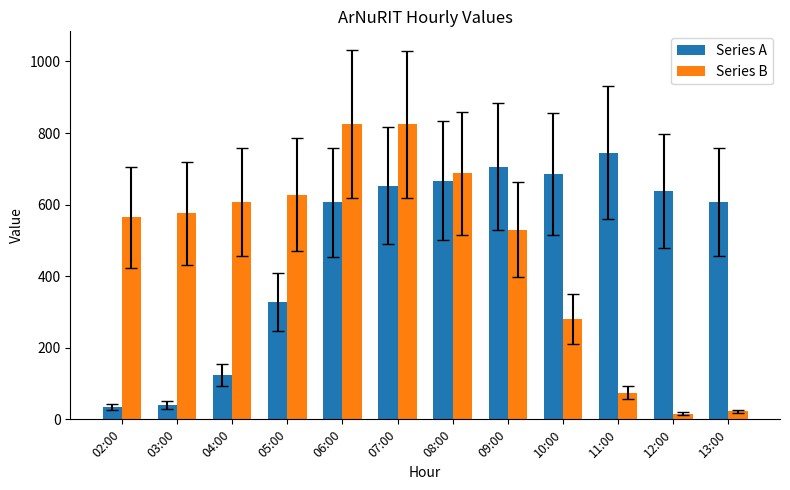

The Series A series shows 40 at 03:00. True or false?

True